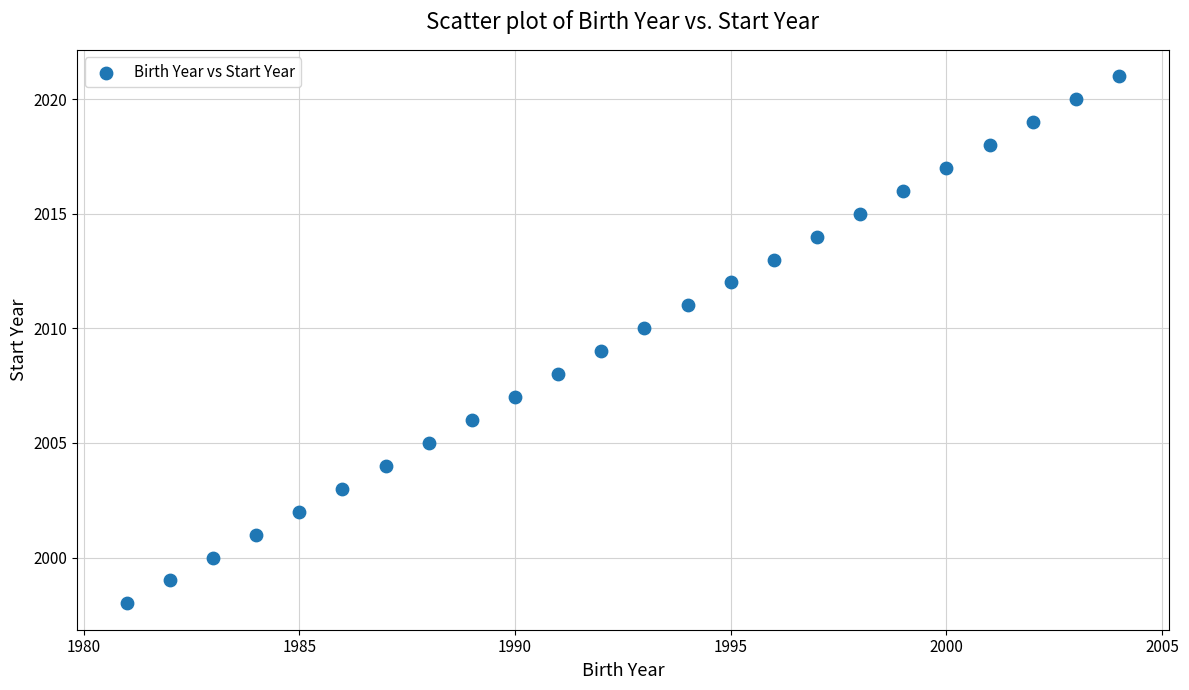

What is the range of Y values (max minus min)?

23